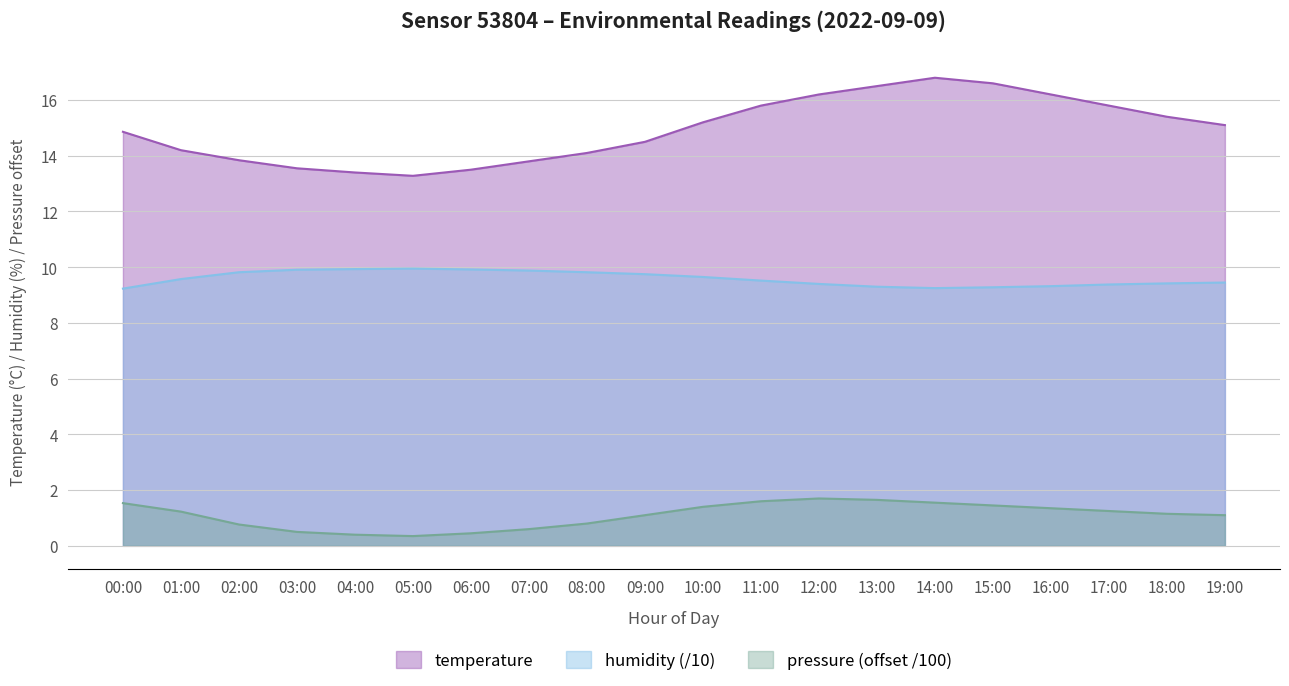

Rank the series at 07:00 from lowest to highest value.

pressure (offset /100), humidity (/10), temperature